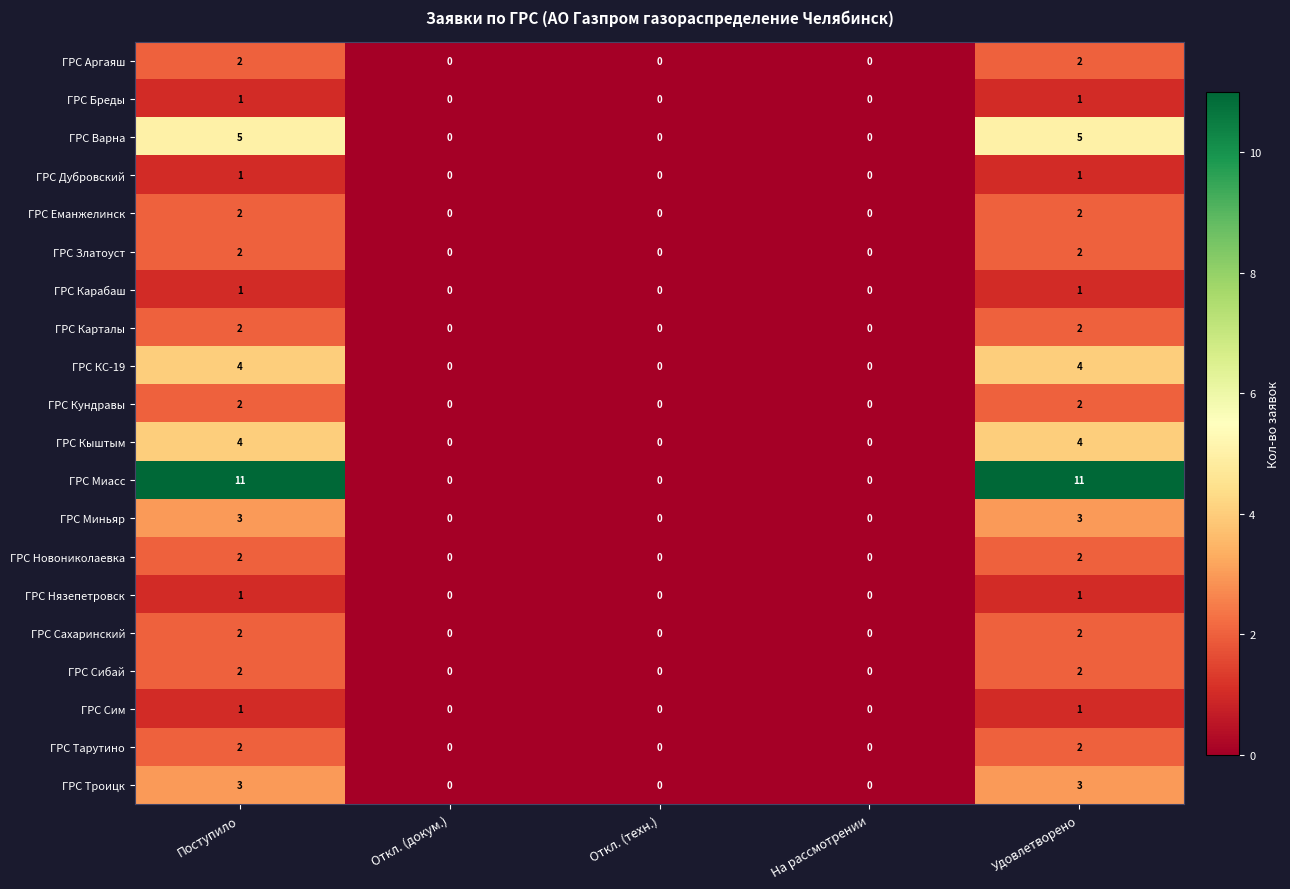

Which series has the largest total across all categories?

ГРС Миасс